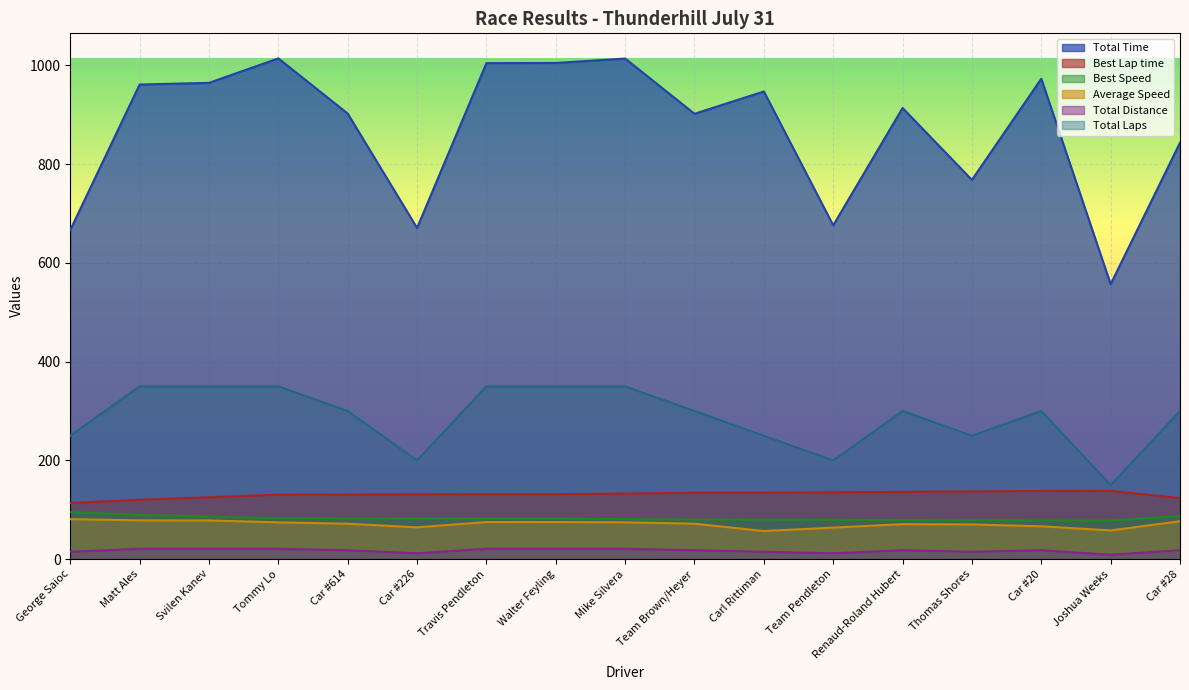

True or false: Best Lap time and Average Speed cross at least once.

False